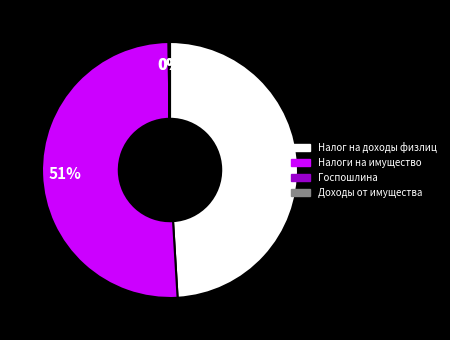

Does any single category account for the majority?

Yes